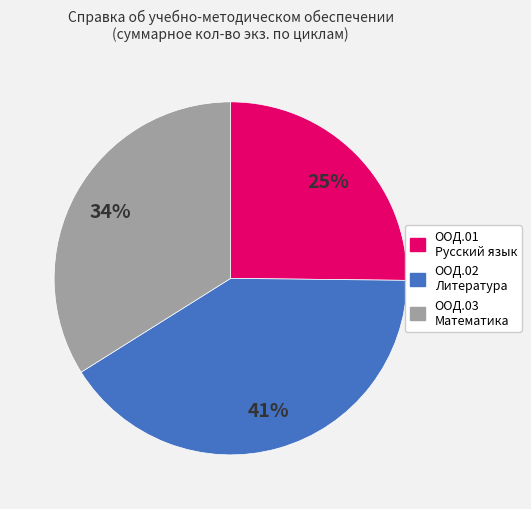

Does ООД.02 Литература account for over 50% of the chart?

No